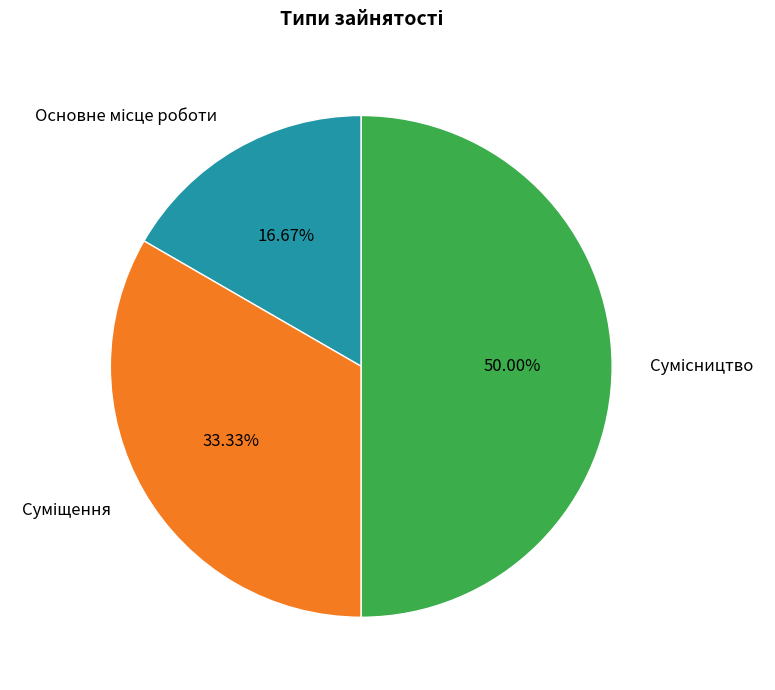

Is there any slice that represents more than half of the pie?

No